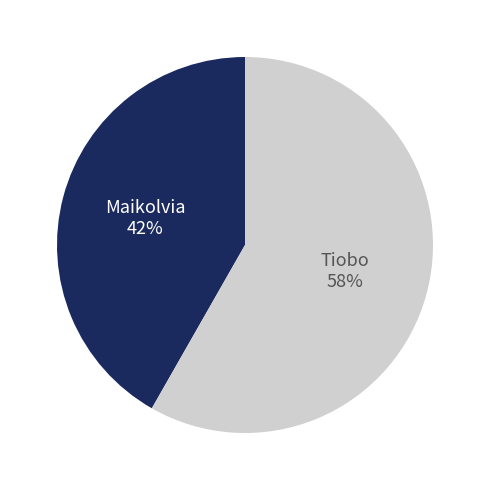

How many slices are in this pie chart?

2